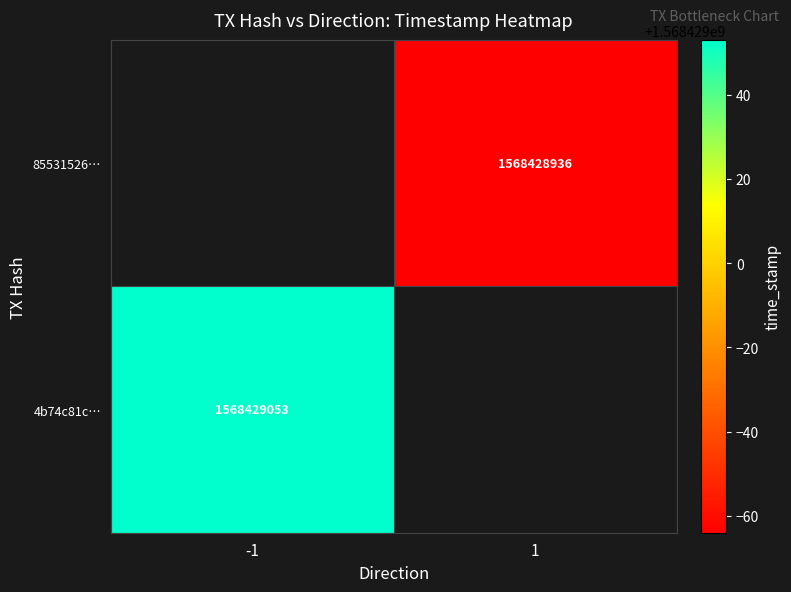

What is the difference between the 855315261c2e43f5d9c9926ffdd3f8fd5172b47 values at direction and time_stamp?

1568428935